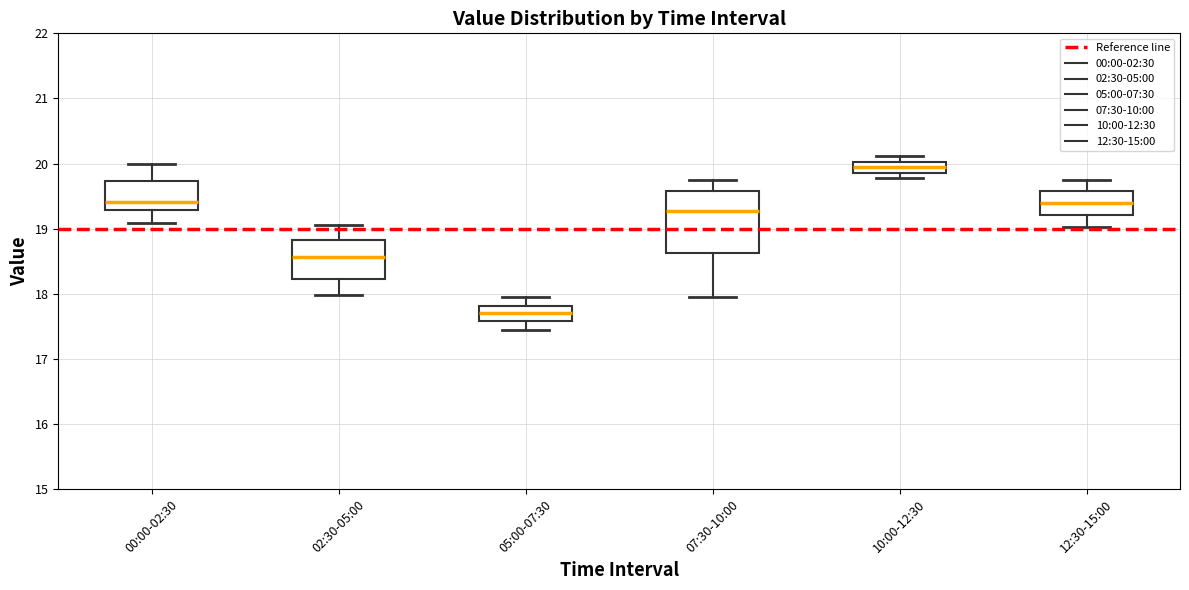

Reading left to right, transcribe this box plot: for each box, give where its median line is, the range the box spans, and where its two whiskers end, as read against the y-axis. The values are not printed on the chart, so give them approximately, as read against the axis.

00:00-02:30: median 19.4, box 19.3 to 19.7, whiskers 19.1 to 20.0
02:30-05:00: median 18.6, box 18.2 to 18.8, whiskers 18.0 to 19.1
05:00-07:30: median 17.7, box 17.6 to 17.8, whiskers 17.5 to 18.0
07:30-10:00: median 19.3, box 18.6 to 19.6, whiskers 18.0 to 19.8
10:00-12:30: median 20.0 (inside the box), box 19.9 to 20.0, whiskers 19.8 to 20.1
12:30-15:00: median 19.4, box 19.2 to 19.6, whiskers 19.0 to 19.8